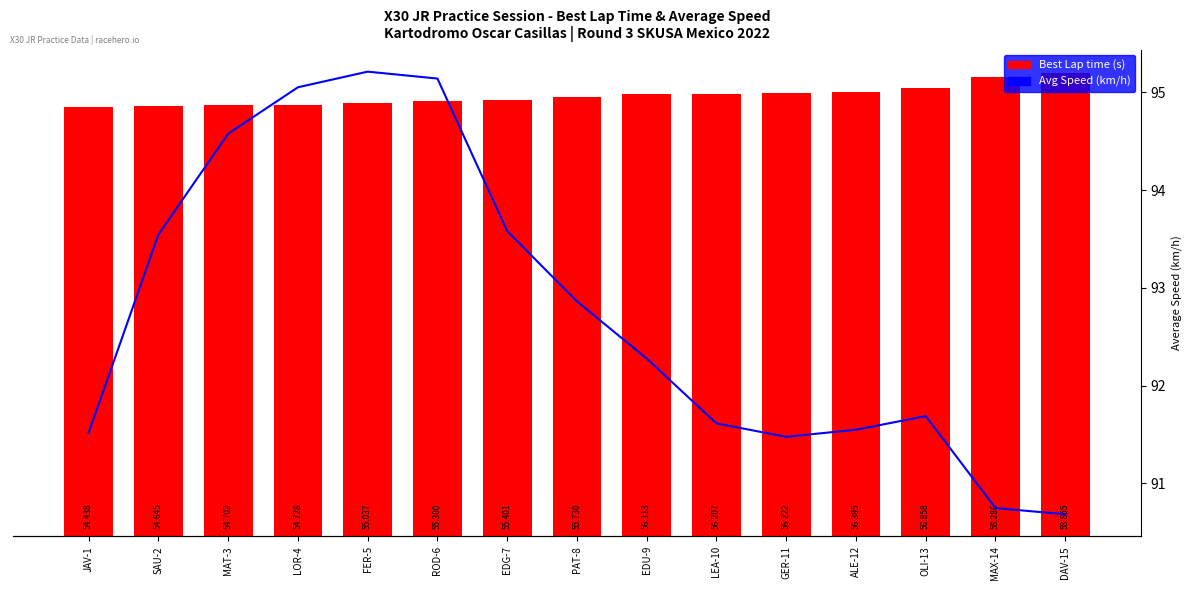

Which has a higher value, PAT-8 or MAX-14?

MAX-14